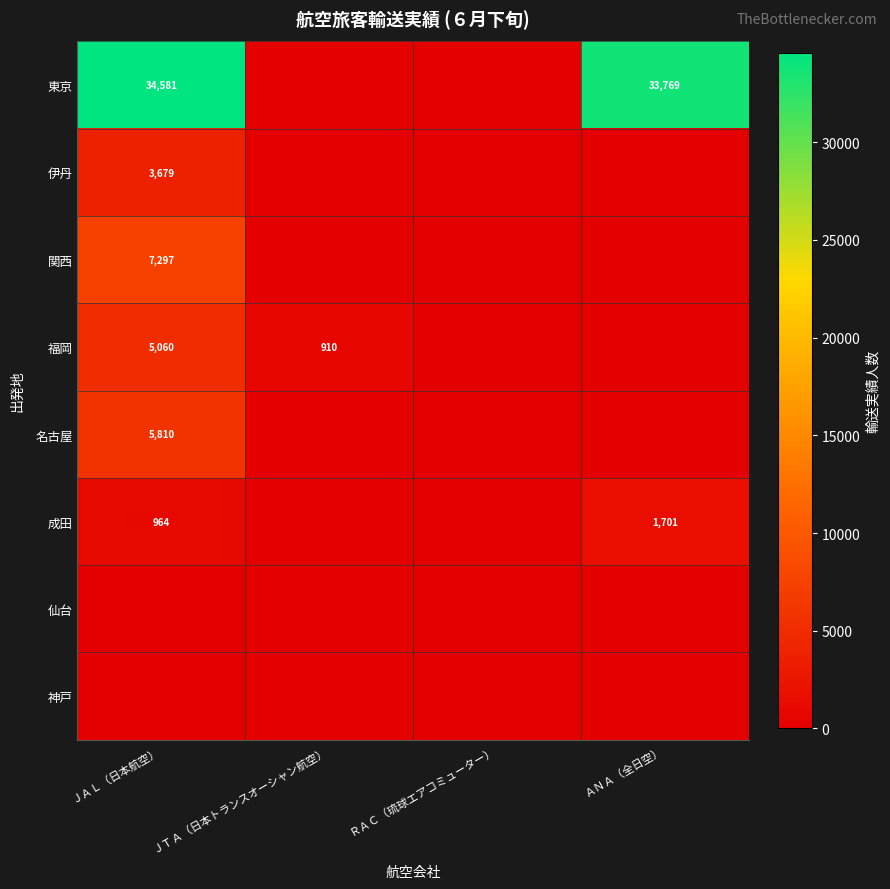

What is the total value across all series at ＪＡＬ（日本航空）?

57391